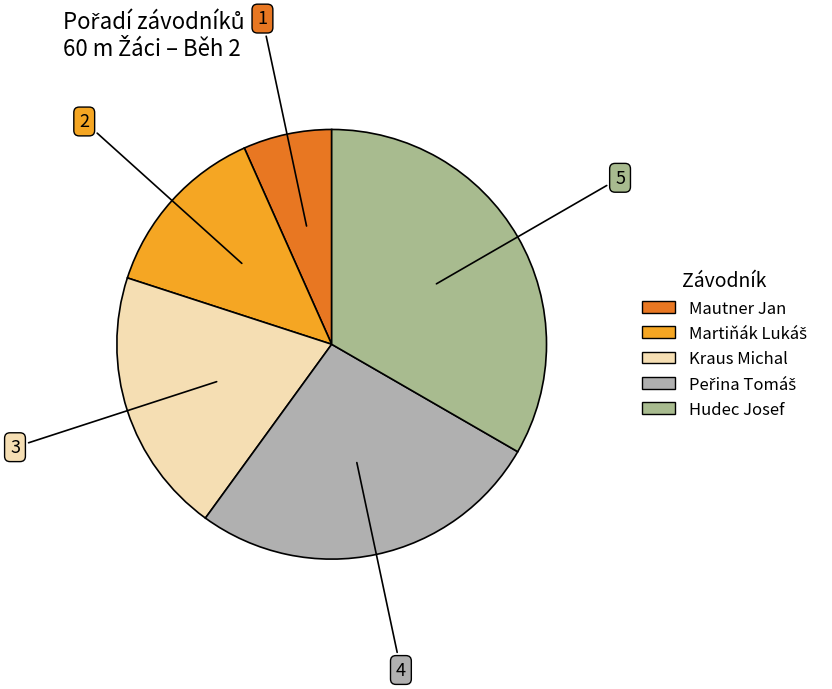

To the nearest percent, what is the combined percentage of Hudec Josef and Kraus Michal?

53%